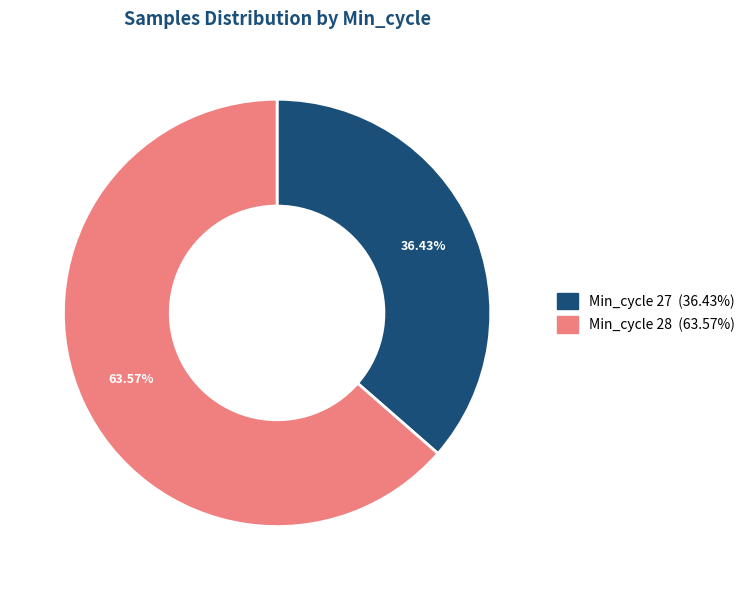

Does any single category account for the majority?

Yes